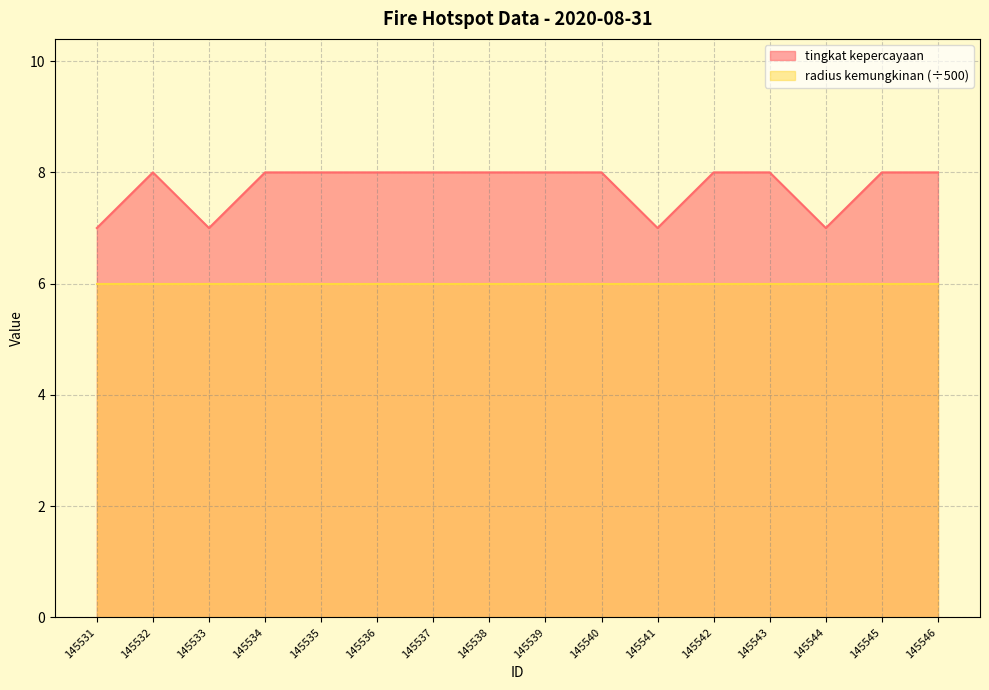

Rank the categories by value from highest to lowest.

145532, 145534, 145535, 145536, 145537, 145538, 145539, 145540, 145542, 145543, 145545, 145546, 145531, 145533, 145541, 145544